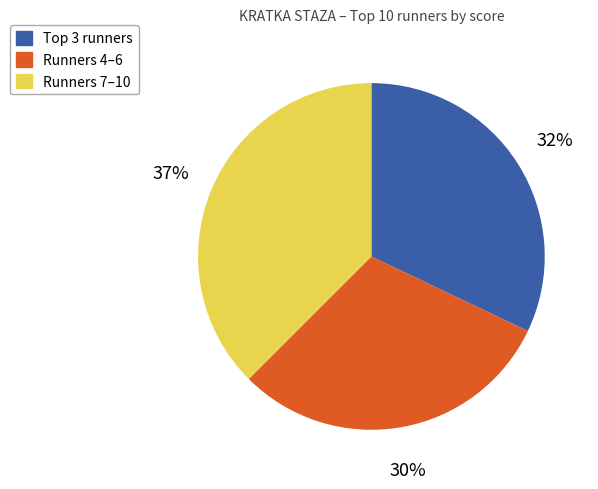

Is there a majority slice in this chart?

No